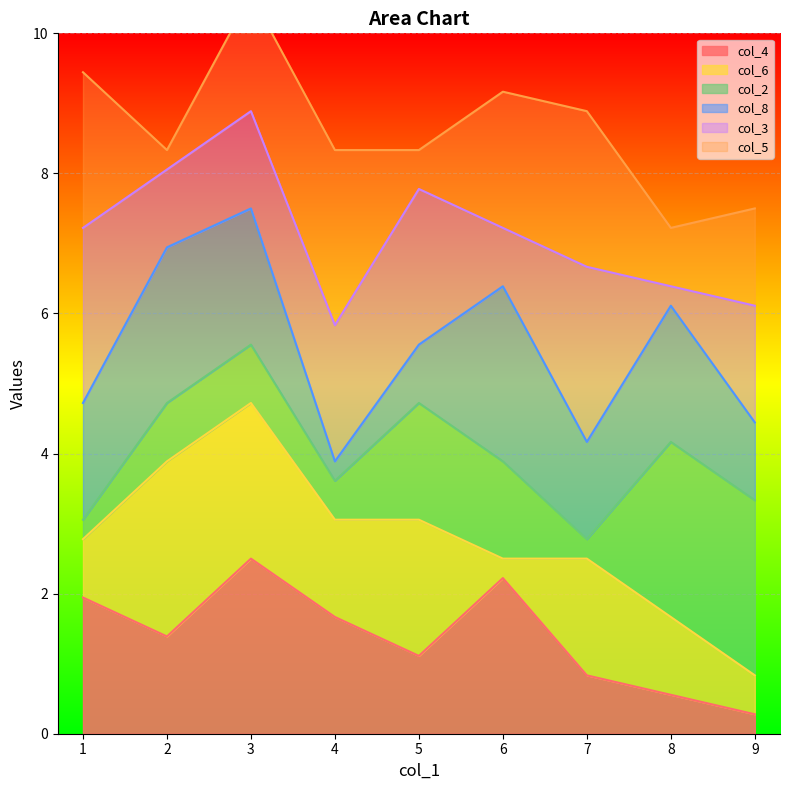

The col_4 series shows 1.9 at 1. True or false?

True